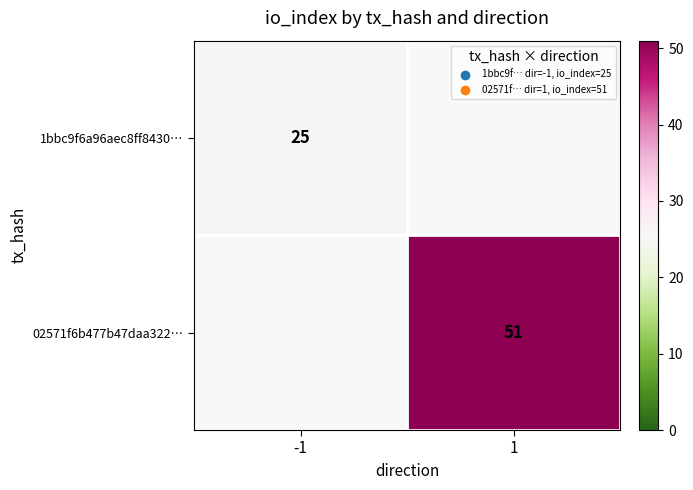

Is the value of 1bbc9f6a96aec8ff8430… at -1 greater than the value of 02571f6b477b47daa322… at 1?

No